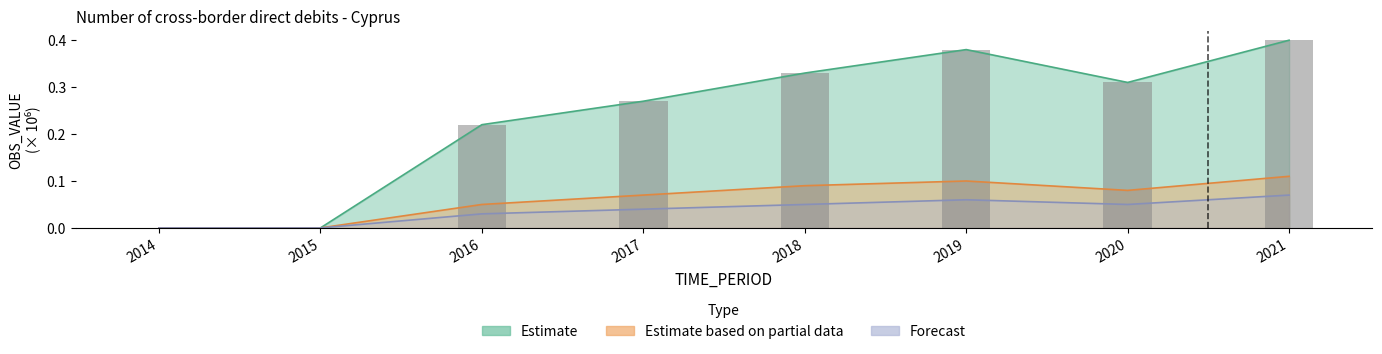

The value of Estimate based on partial data at 2014 is 0.0. True or false?

True